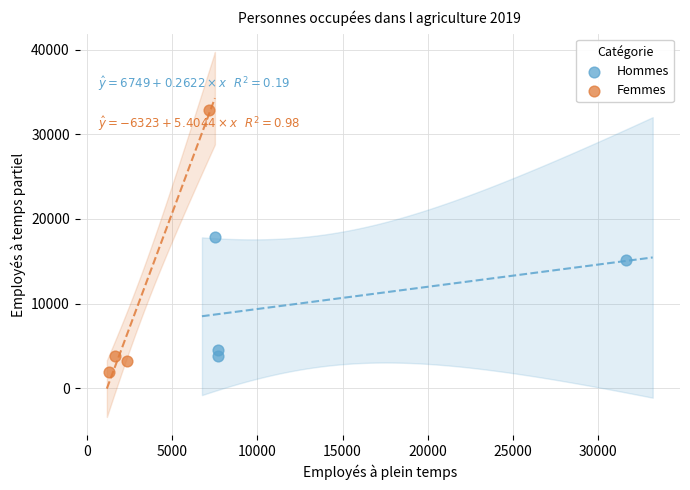

Which series reaches the maximum Y coordinate?

Femmes